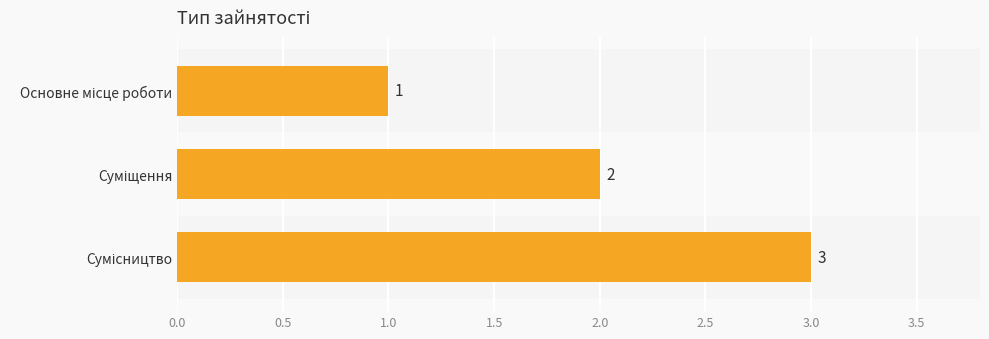

What is the minimum value shown in the chart?

1